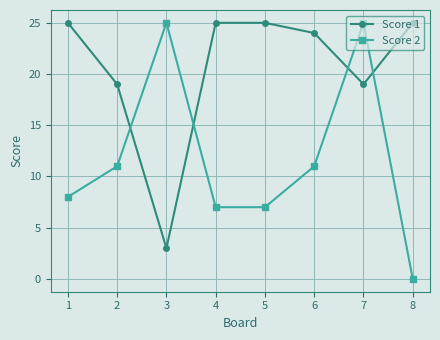

The value of Score 1 at 1 is 15. True or false?

False